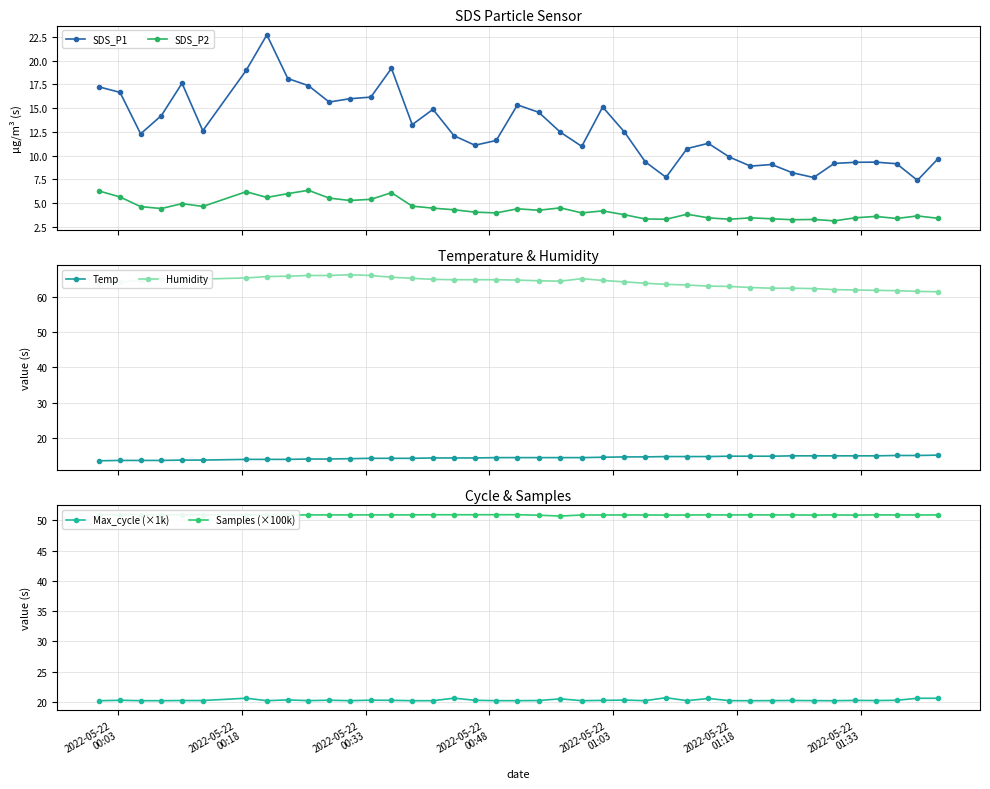

What is the difference between the maximum and minimum values in the Humidity series?

4.8